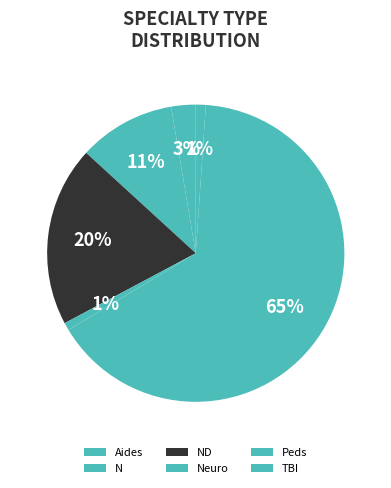

Is the sum of ND and TBI greater than half?

No